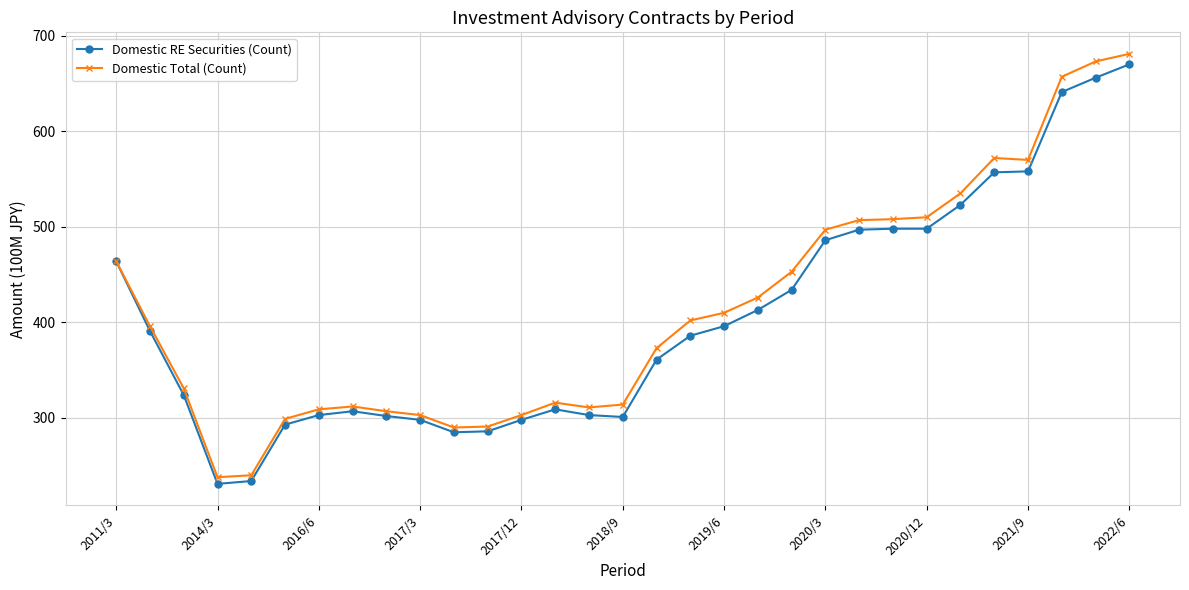

What is the greatest value displayed?

681